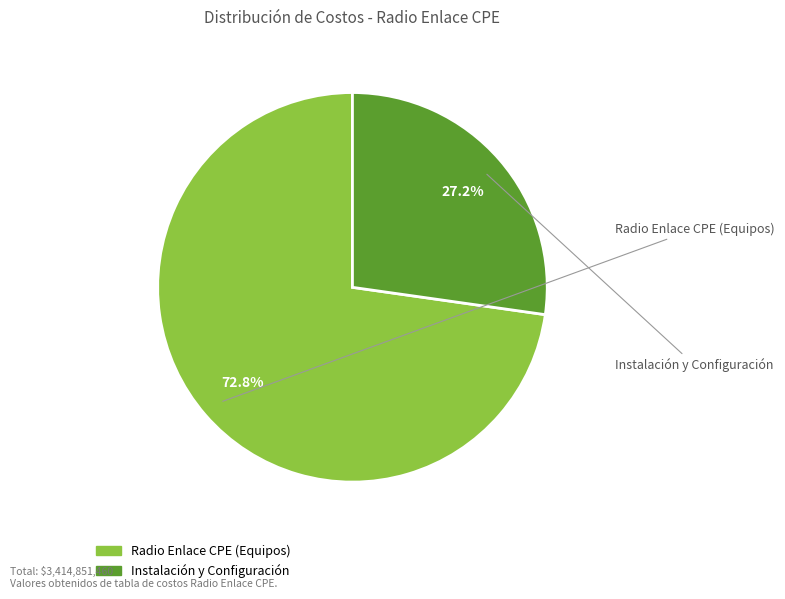

Does Instalación y Configuración account for over 50% of the chart?

No